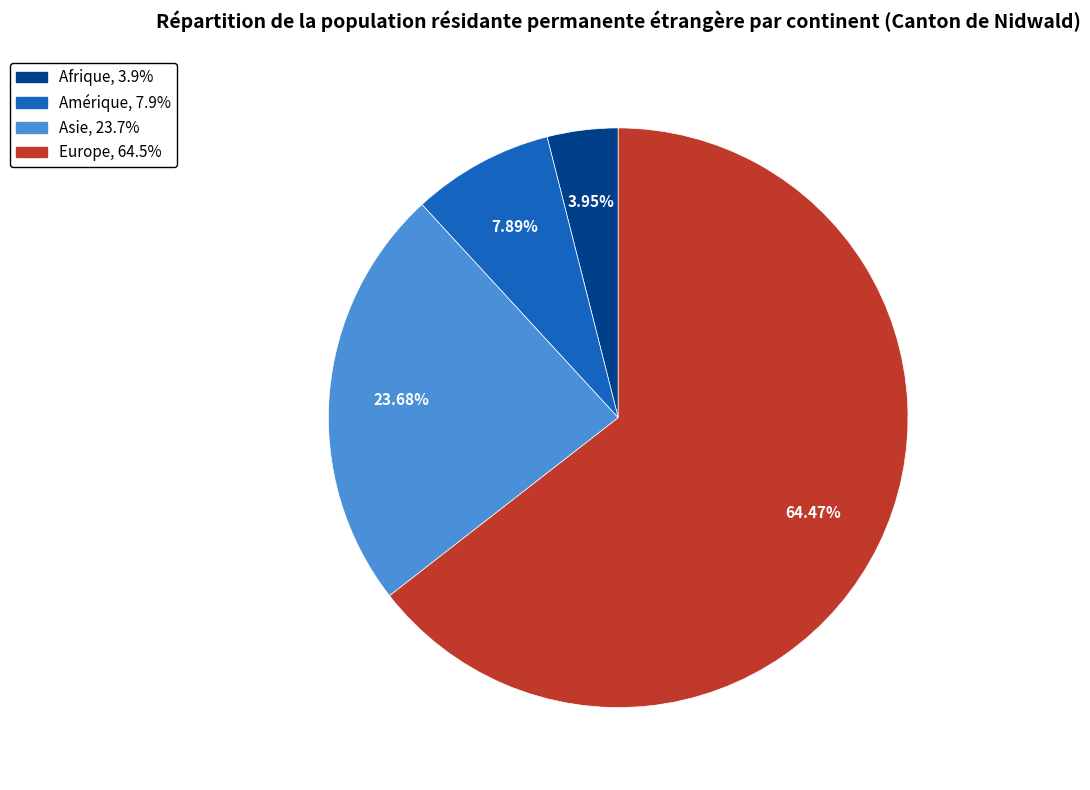

Is there a majority slice in this chart?

Yes